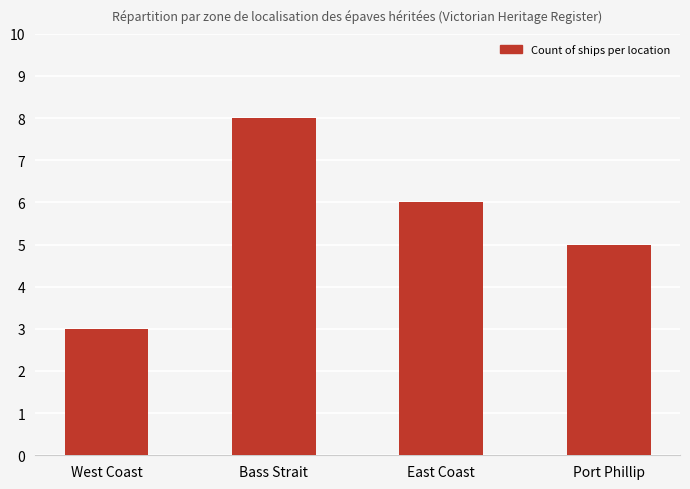

What is the sum of the values at Port Phillip and East Coast?

11